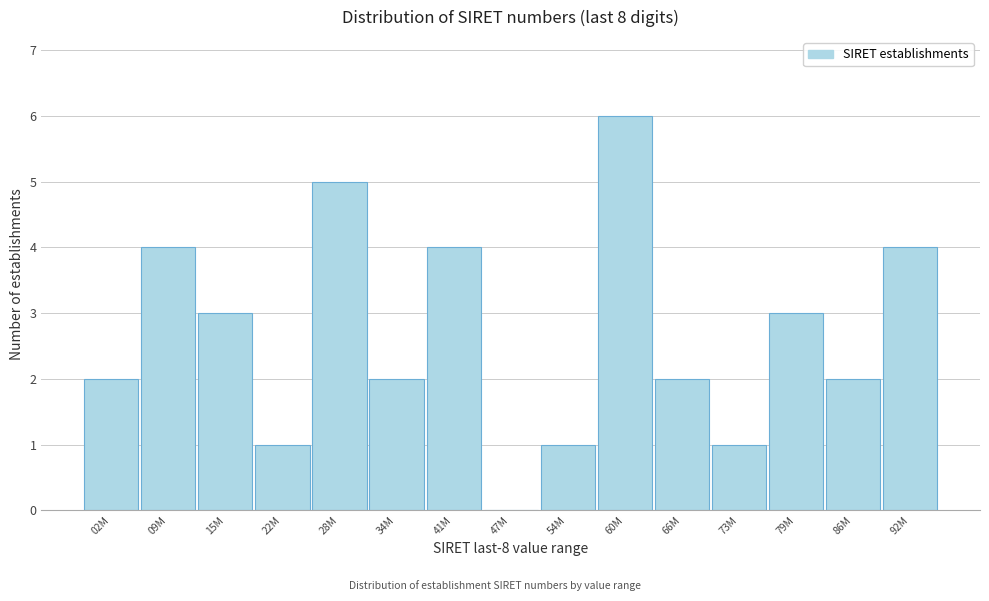

Reading left to right, list all the values displayed in this chart.

02M=2	09M=4	15M=3	22M=1	28M=5	34M=2	41M=4	47M=0	54M=1	60M=6	66M=2	73M=1	79M=3	86M=2	92M=4